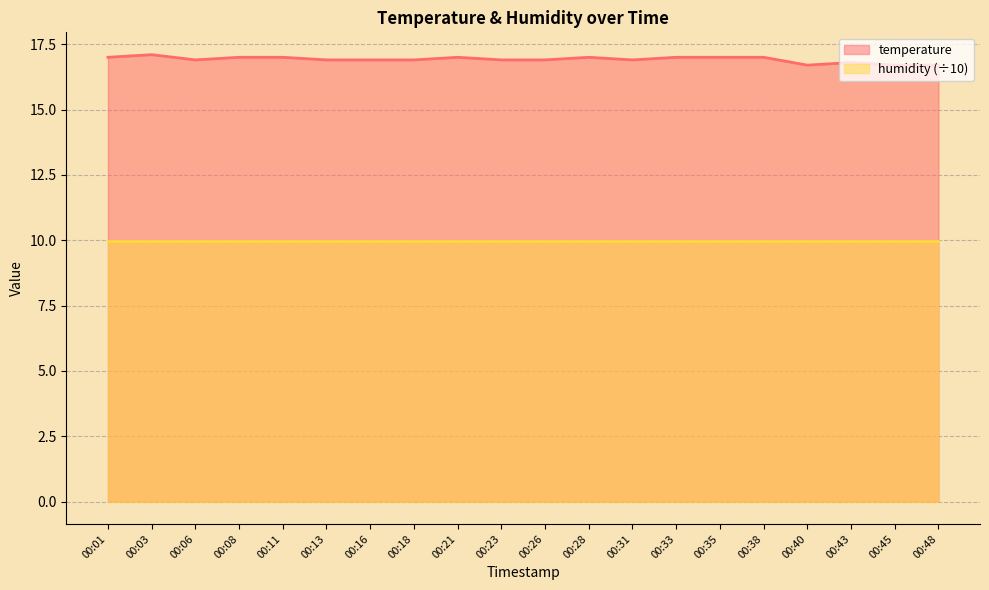

How many lines are shown in the chart?

2